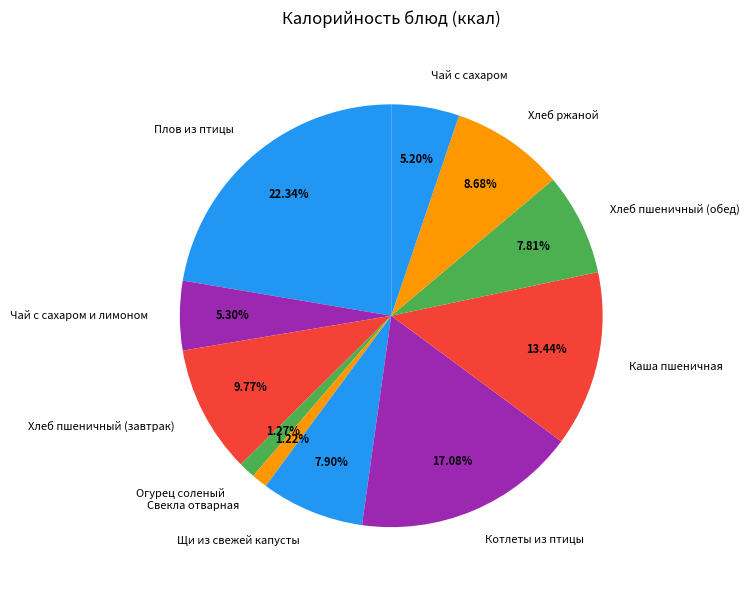

What is the ratio of the value at Огурец соленый to the value at Котлеты из птицы?

0.1